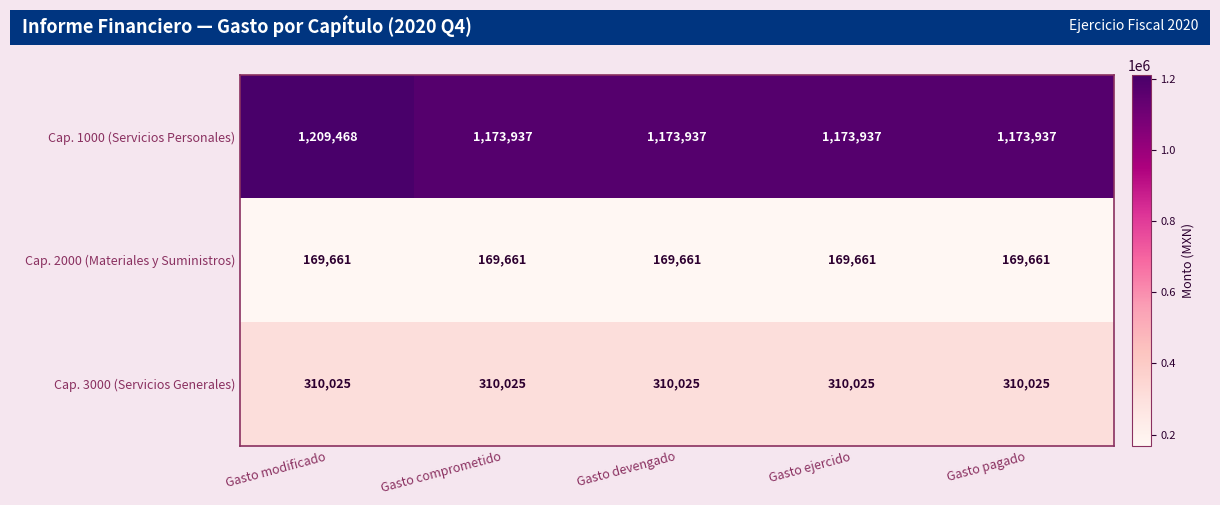

What is the sum of all Cap. 3000 (Servicios Generales) values?

1550125